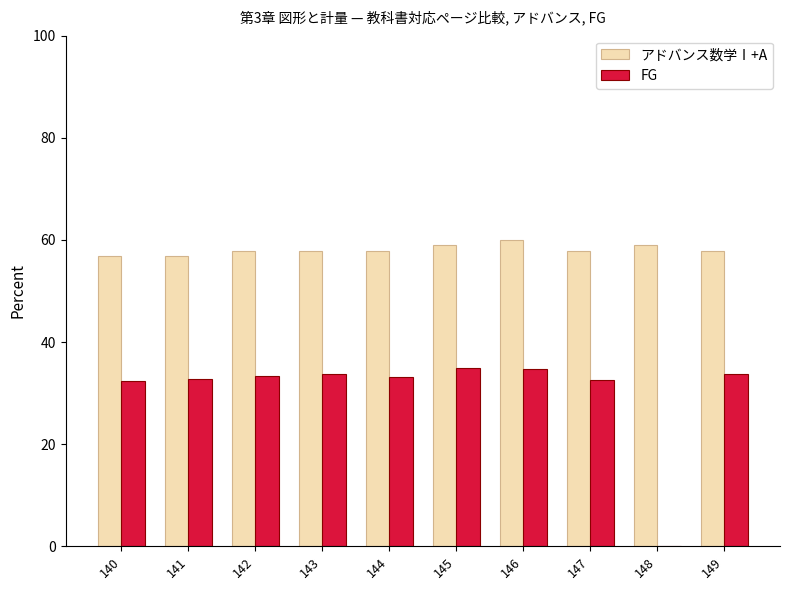

The value of アドバンス数学Ⅰ+A at 141 is 20.4. True or false?

False